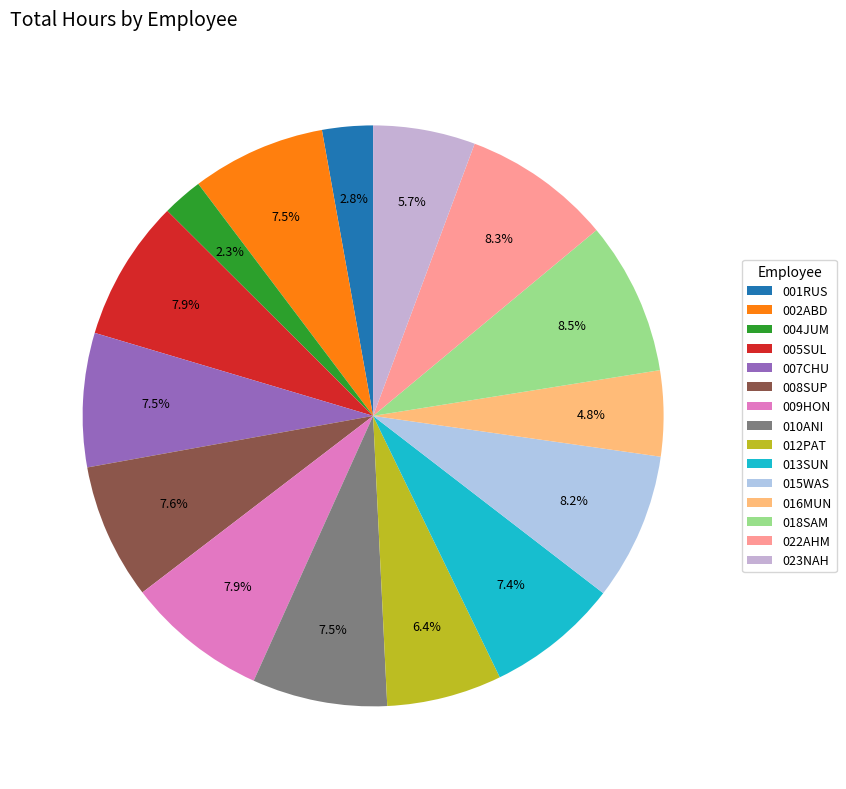

Count the number of slices in the pie.

15